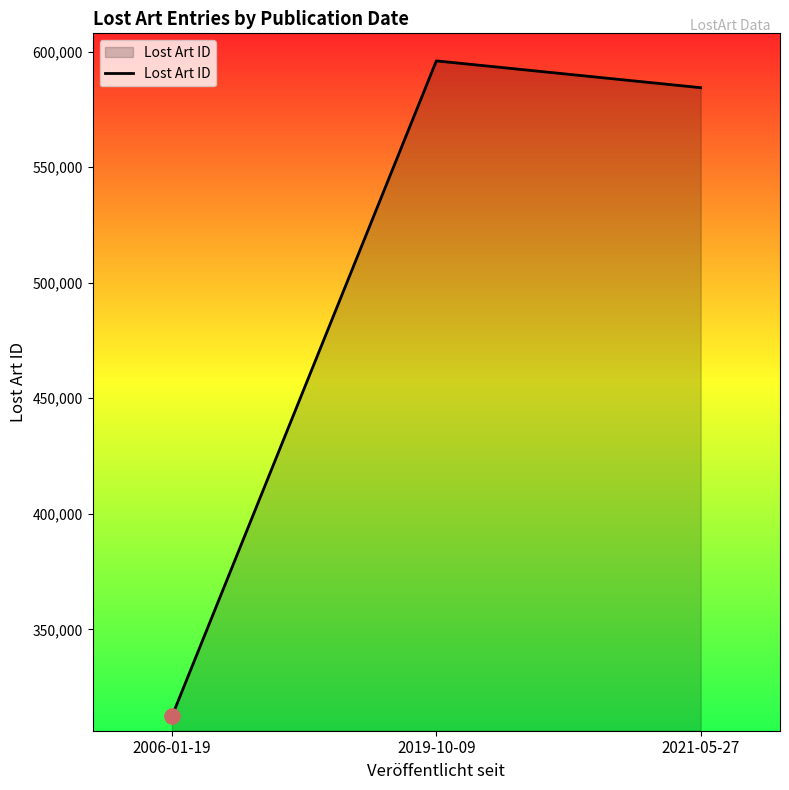

What is the change in value from 2006-01-19 to 2021-05-27?

+271968